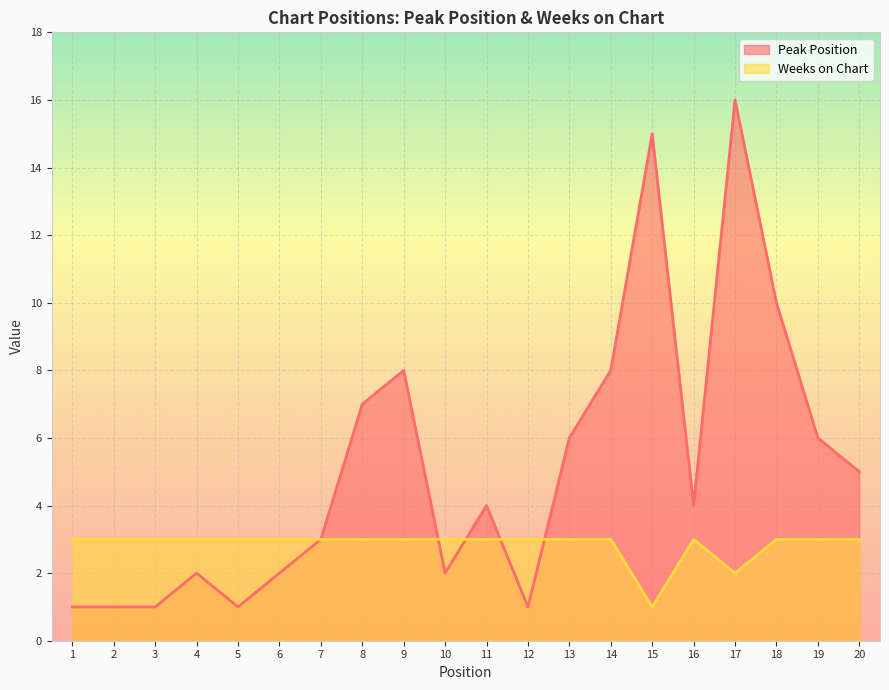

What are all the series names shown in the legend?

Peak Position, Weeks on Chart